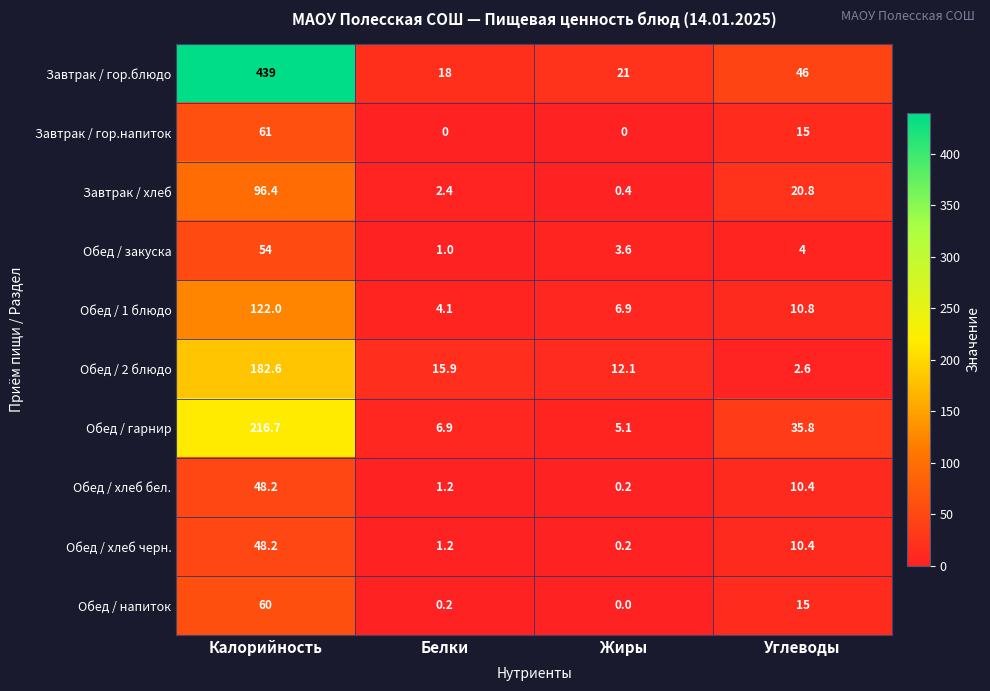

What is the difference between the maximum and minimum values in the Обед / 2 блюдо series?

180.0